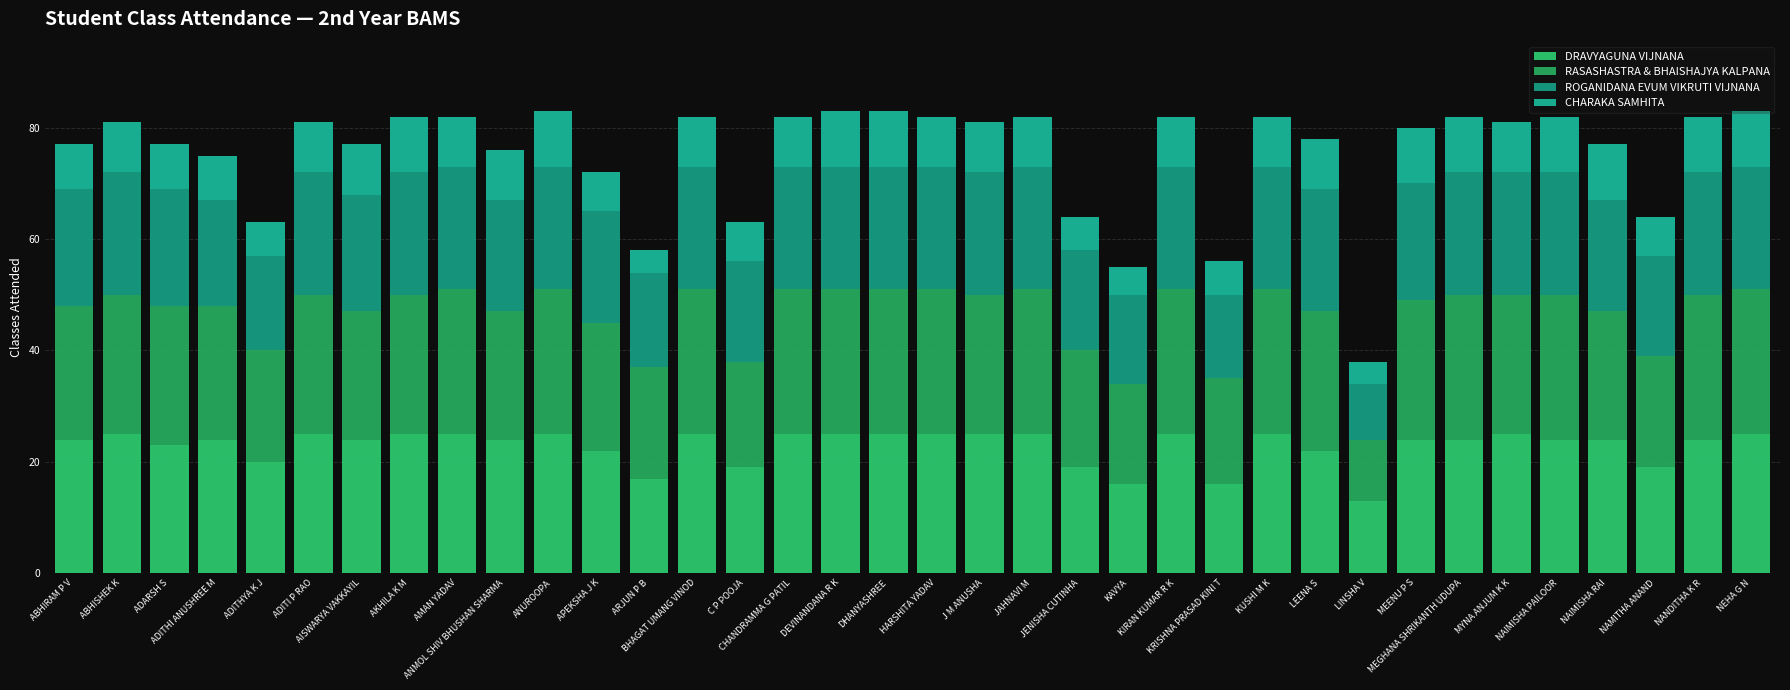

Rank the series at APEKSHA J K from lowest to highest value.

CHARAKA SAMHITA, ROGANIDANA EVUM VIKRUTI VIJNANA, DRAVYAGUNA VIJNANA, RASASHASTRA & BHAISHAJYA KALPANA